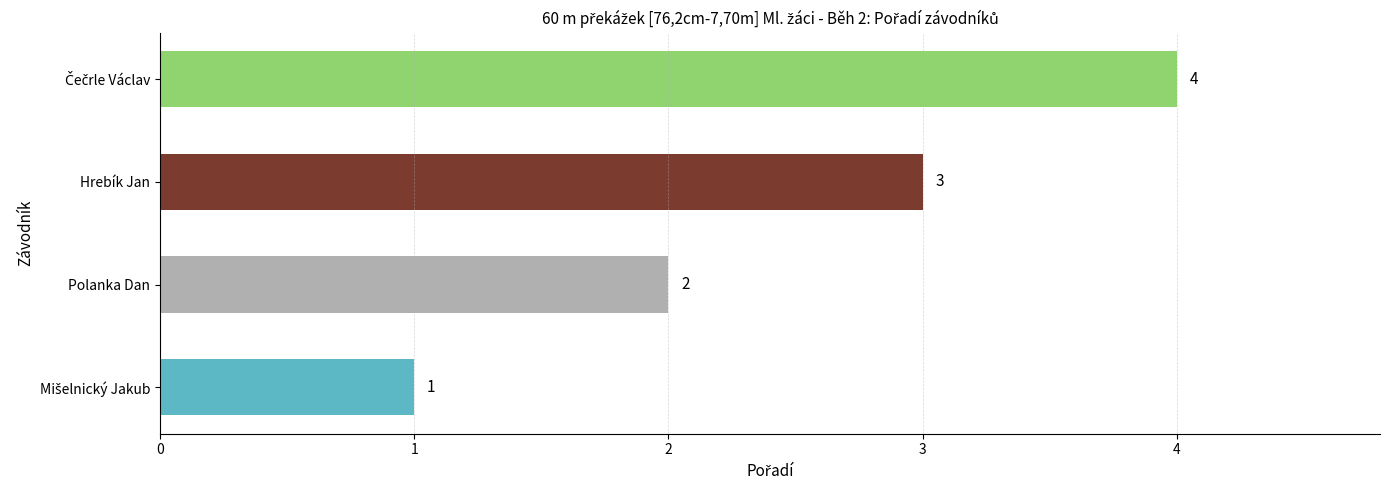

What is the ratio of the value at Hrebík Jan to the value at Polanka Dan?

1.5